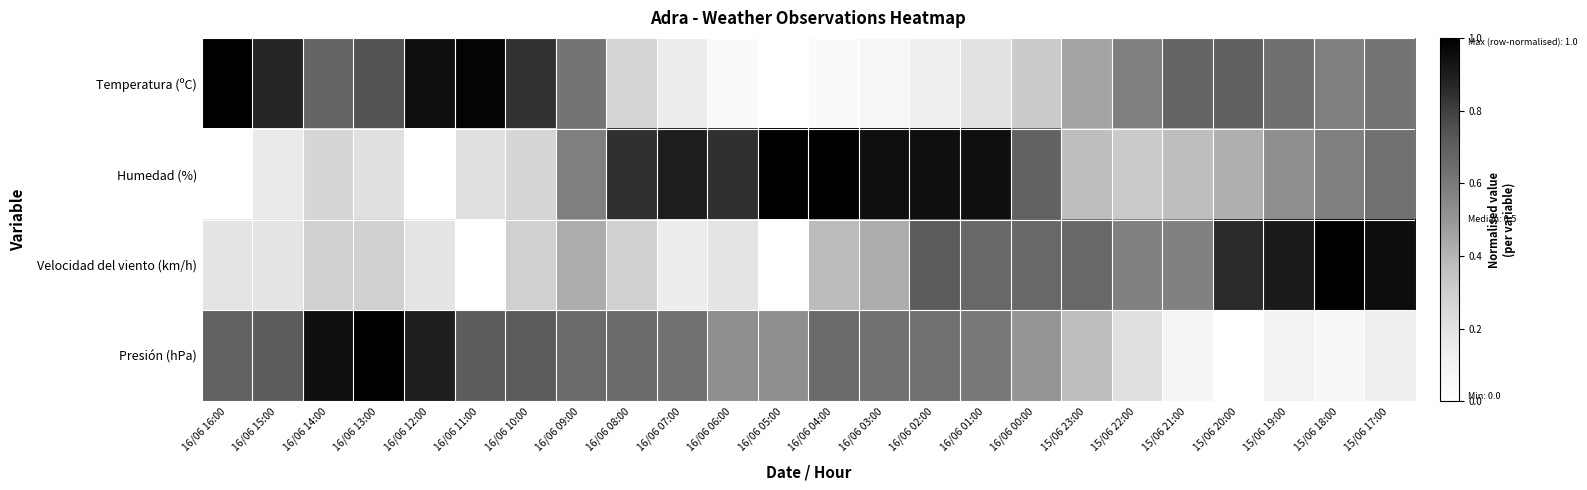

Which series has the largest total across all categories?

Humedad (%)